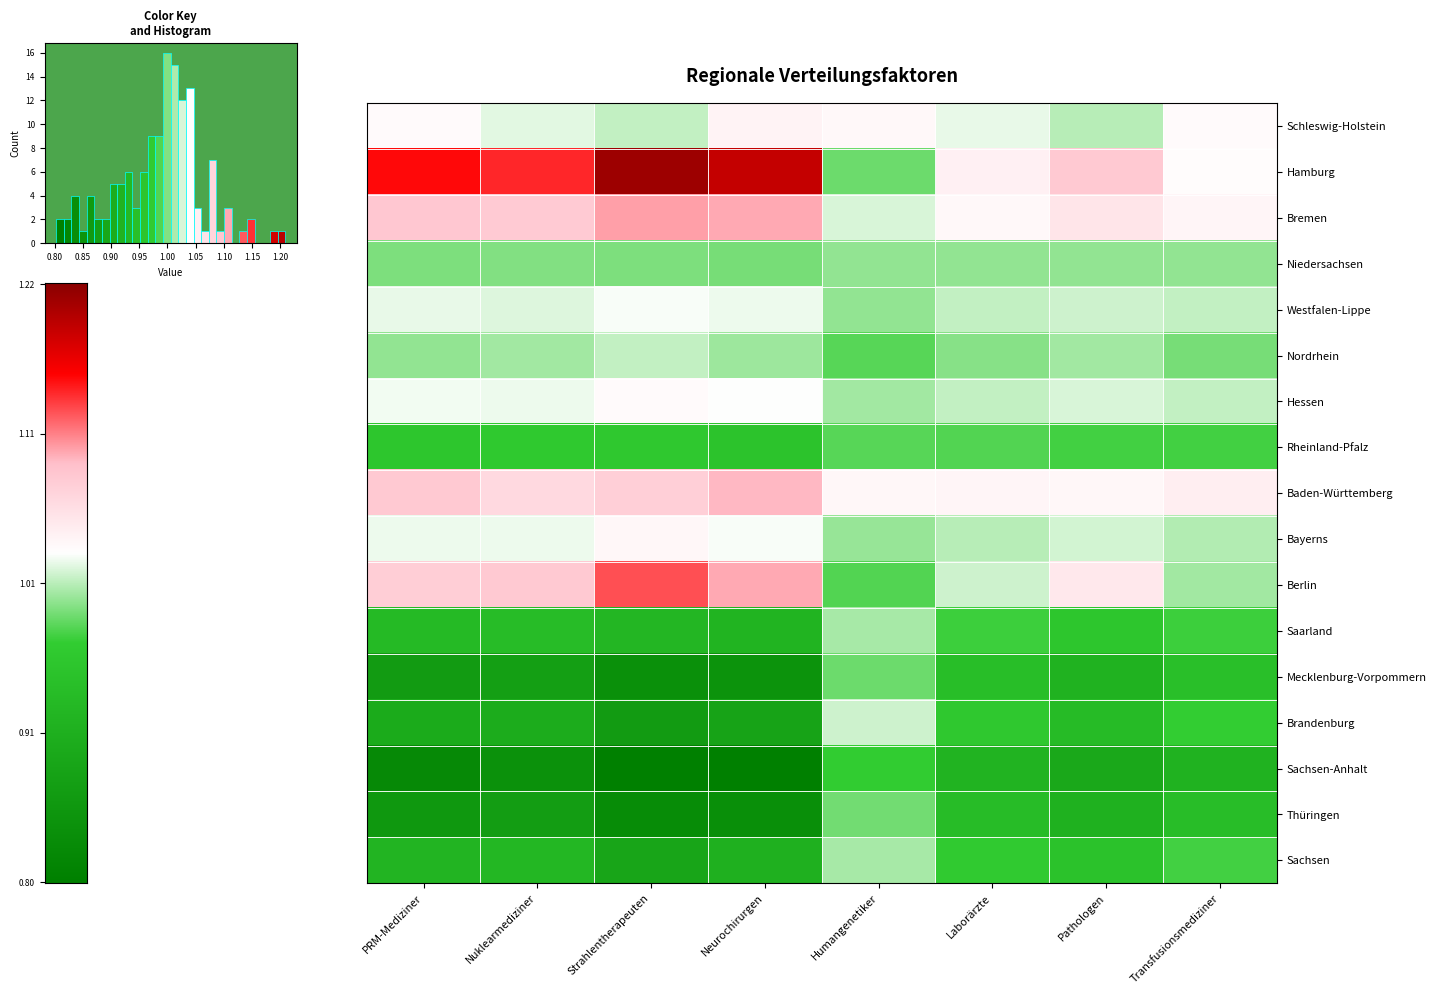

Which category has the highest value across all series?

Strahlentherapeuten